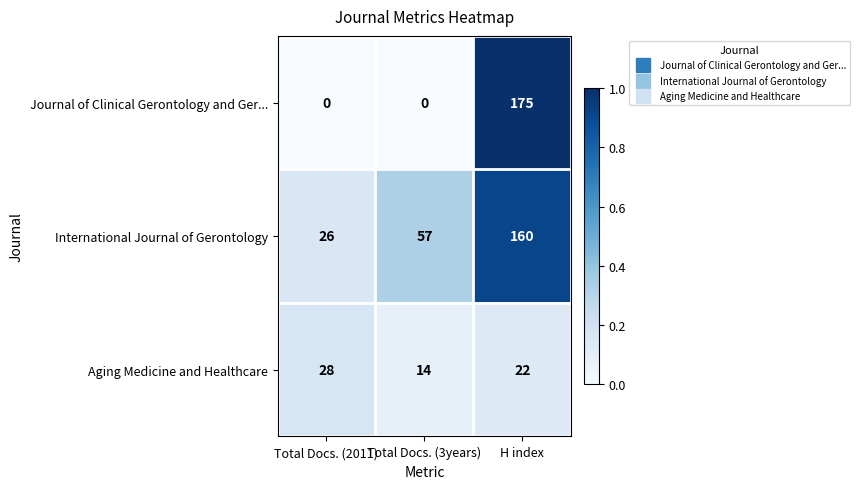

Which category has the lowest value in the Aging Medicine and Healthcare series?

Total Docs. (3years)